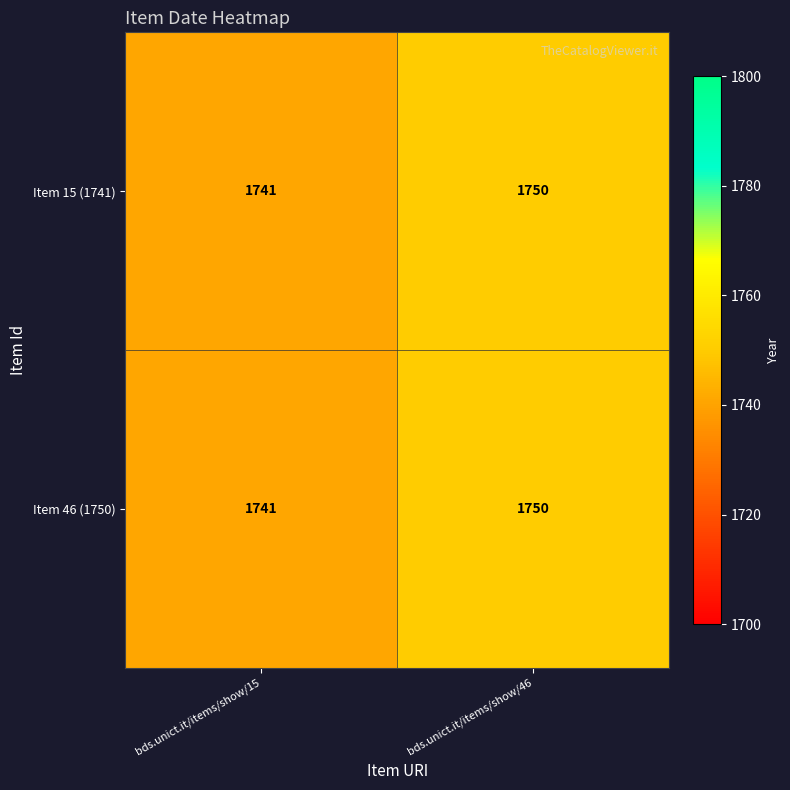

Reading left to right, extract all data points from this chart.

Item 15 (1741): bds.unict.it/items/show/15=1741	bds.unict.it/items/show/46=1750
Item 46 (1750): bds.unict.it/items/show/15=1741	bds.unict.it/items/show/46=1750